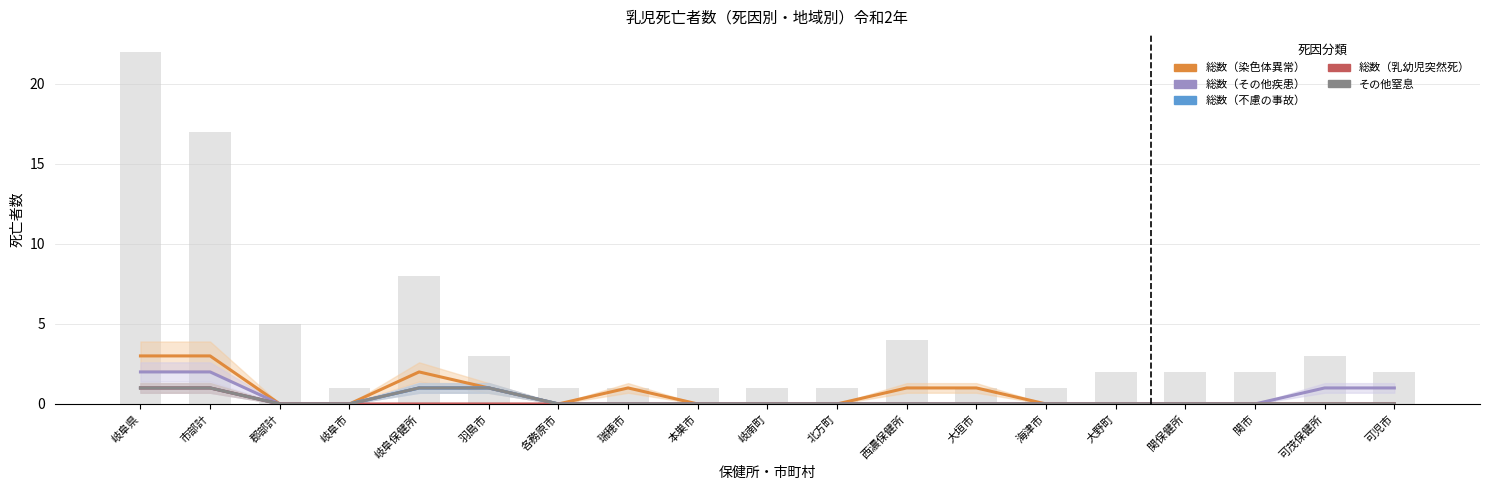

What is the difference between the second highest and second lowest values in the 総数（乳幼児突然死） series?

1